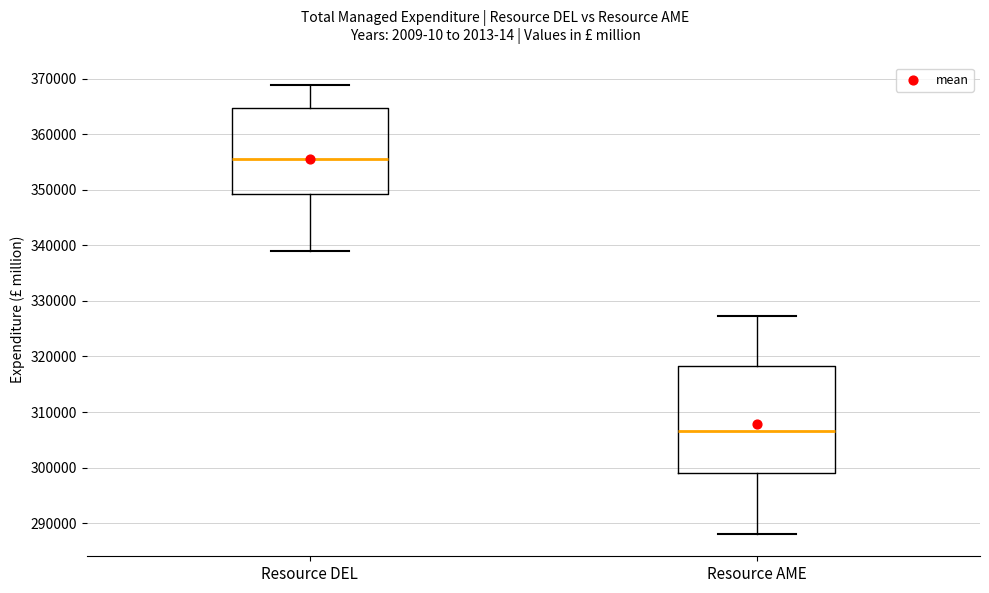

Reading left to right, read every box against the y-axis: the position of its median line, the range the box covers, and the ends of its whiskers. The values are not printed on the chart, so give them approximately, as read against the axis.

Resource DEL: median 356000, box 349000 to 365000, whiskers 339000 to 369000
Resource AME: median 307000, box 299000 to 318000, whiskers 288000 to 327000